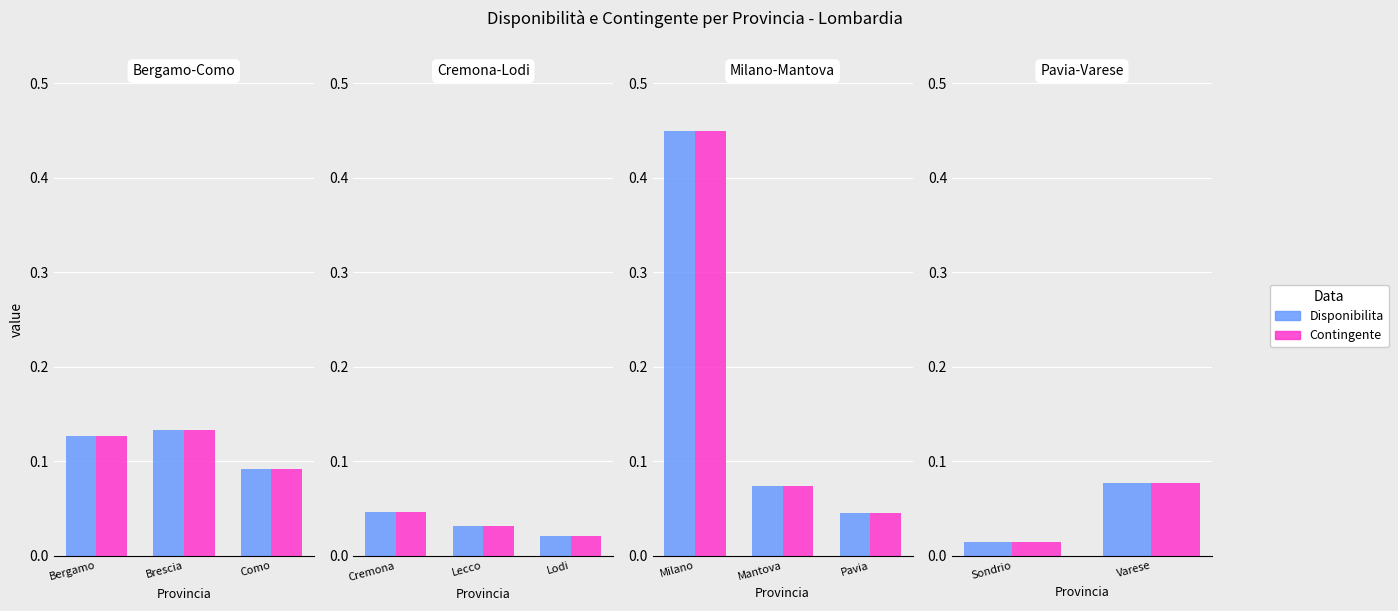

List the series in order of their peak value, lowest first.

Disponibilita, Contingente